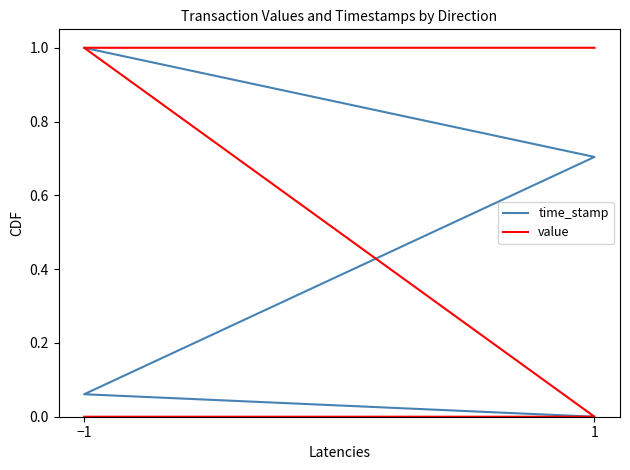

How many lines are shown in the chart?

2